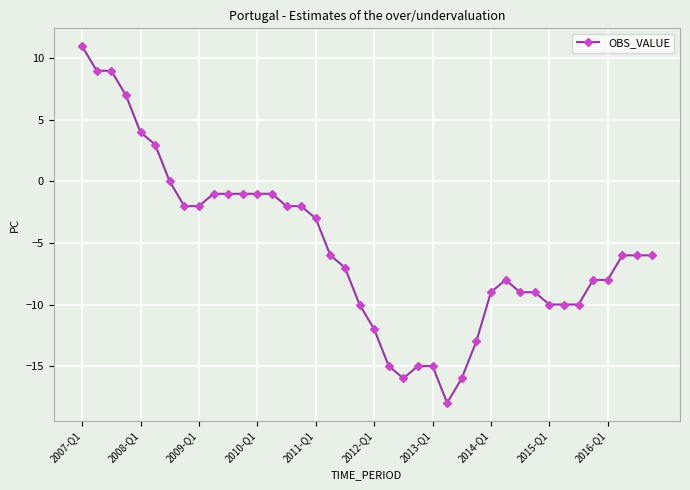

True or false: there are more than 0 points higher than both neighbors.

True